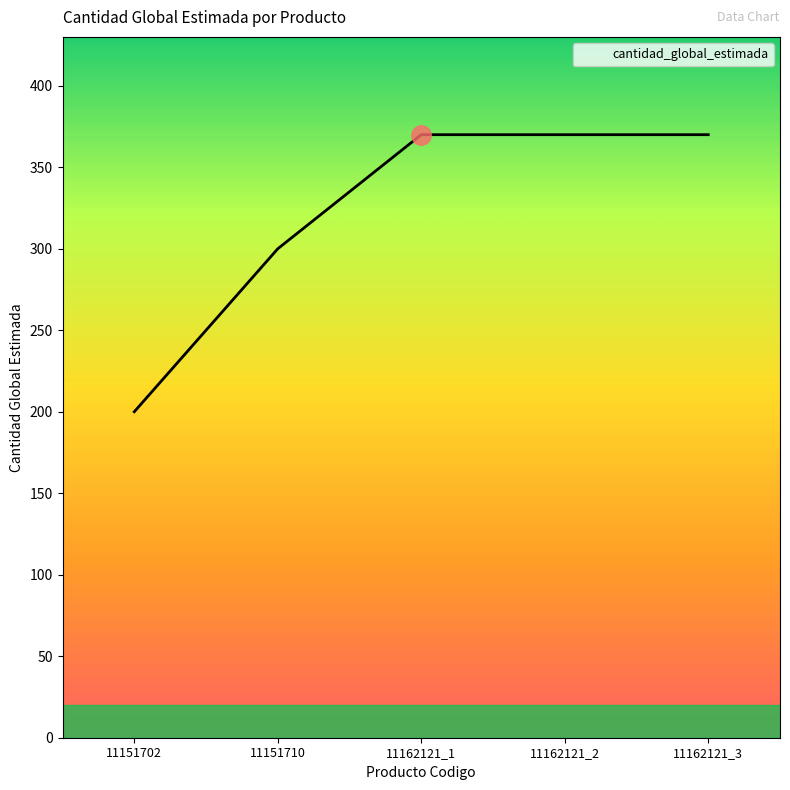

True or false: there are more than 2 points higher than both neighbors.

False